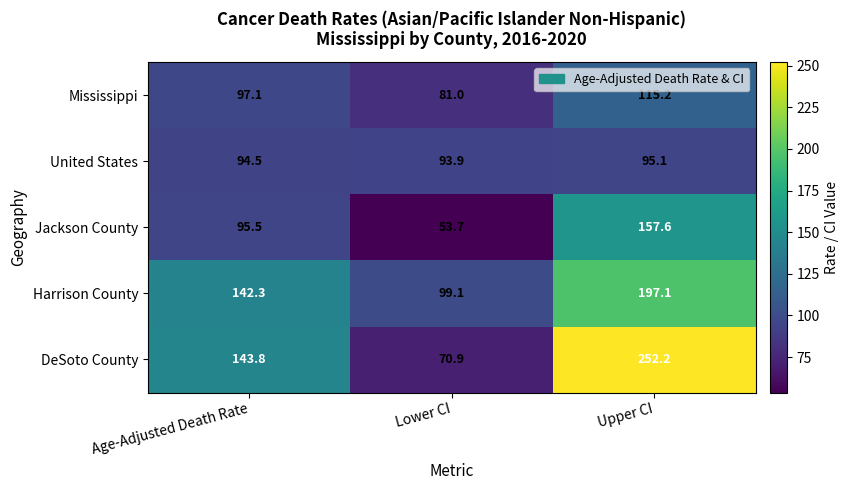

The value of DeSoto County at Age-Adjusted Death Rate is 89.3. True or false?

False